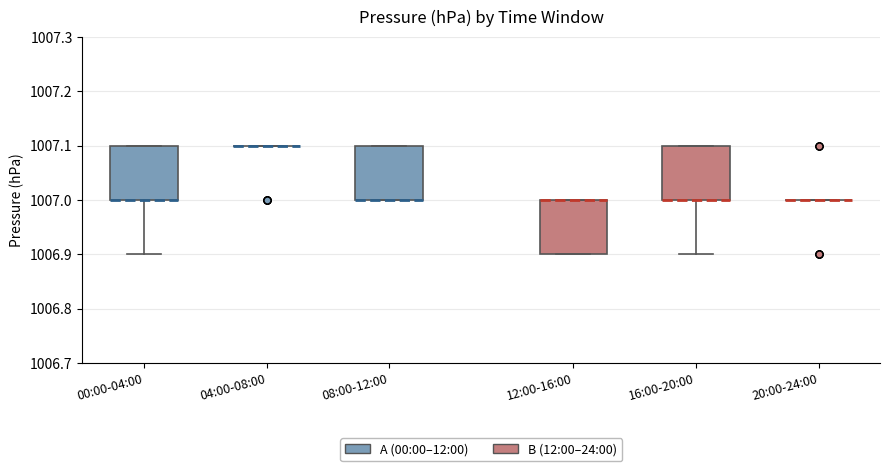

Reading left to right, transcribe this box plot: for each box, give where its median line is, the range the box spans, and where its two whiskers end, as read against the y-axis. The values are not printed on the chart, so give them approximately, as read against the axis.

00:00-04:00: median 1007.0 (drawn on the box's lower edge), box 1007.0 to 1007.1, whiskers 1006.9 to 1007.1
04:00-08:00: box collapsed to a line at 1007.1, whiskers 1007.1 to 1007.1
08:00-12:00: median 1007.0 (drawn on the box's lower edge), box 1007.0 to 1007.1, whiskers 1007.0 to 1007.1
12:00-16:00: median 1007.0 (drawn on the box's upper edge), box 1006.9 to 1007.0, whiskers 1006.9 to 1007.0
16:00-20:00: median 1007.0 (drawn on the box's lower edge), box 1007.0 to 1007.1, whiskers 1006.9 to 1007.1
20:00-24:00: box collapsed to a line at 1007.0, whiskers 1007.0 to 1007.0